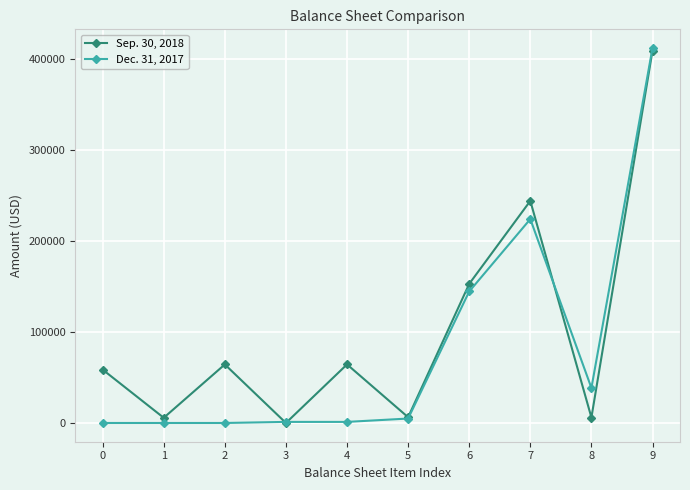

What is the difference between the highest and lowest values at 6?

8341